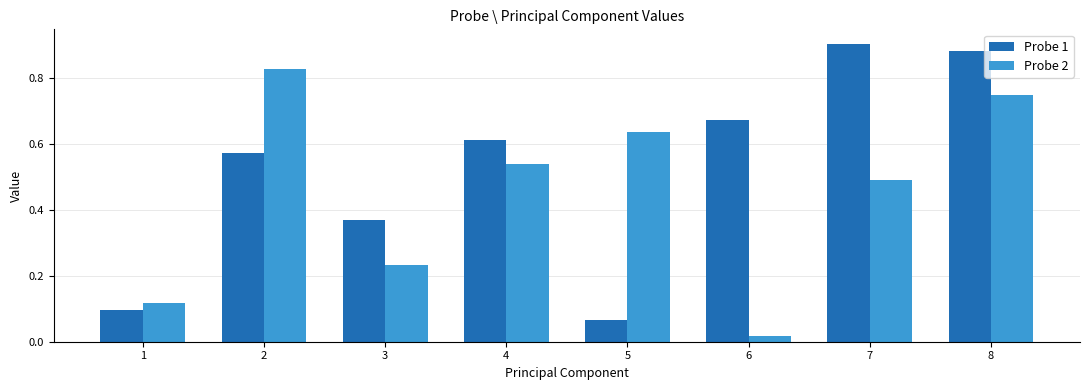

Rank the series at 7 from lowest to highest value.

Probe 2, Probe 1